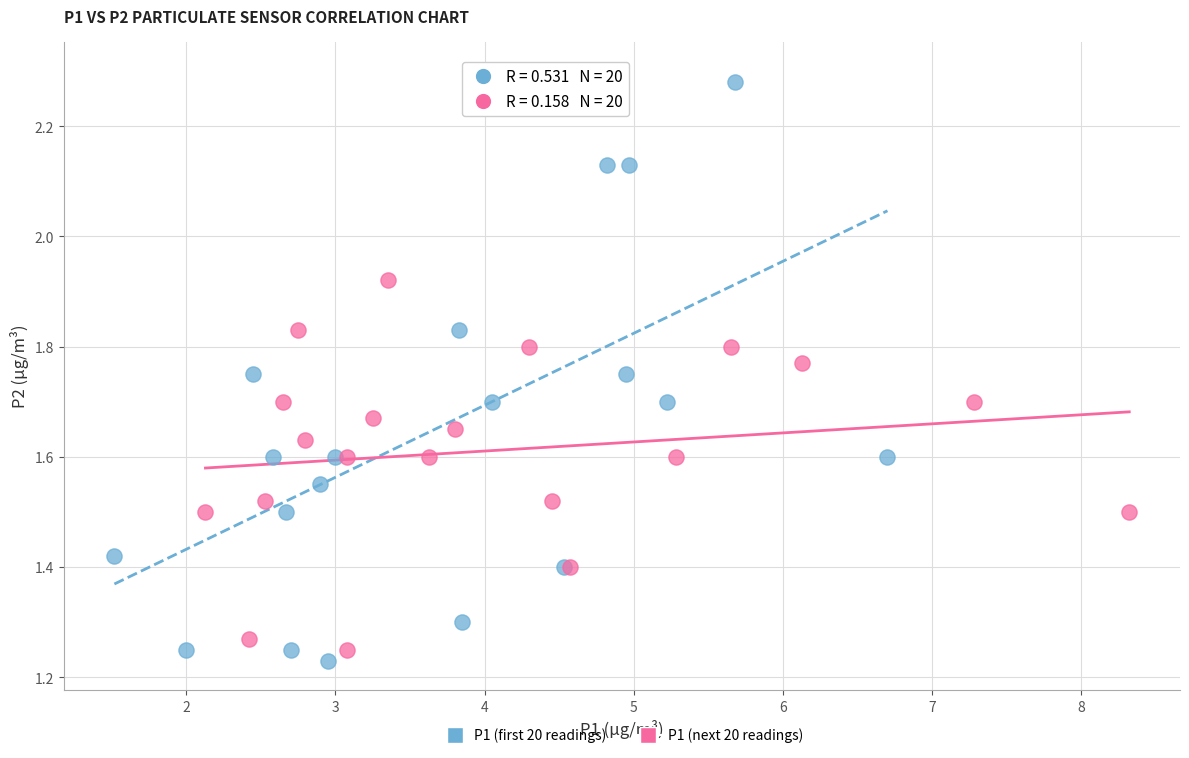

Which series has the largest Y range (max minus min)?

P1 (first 20 readings)